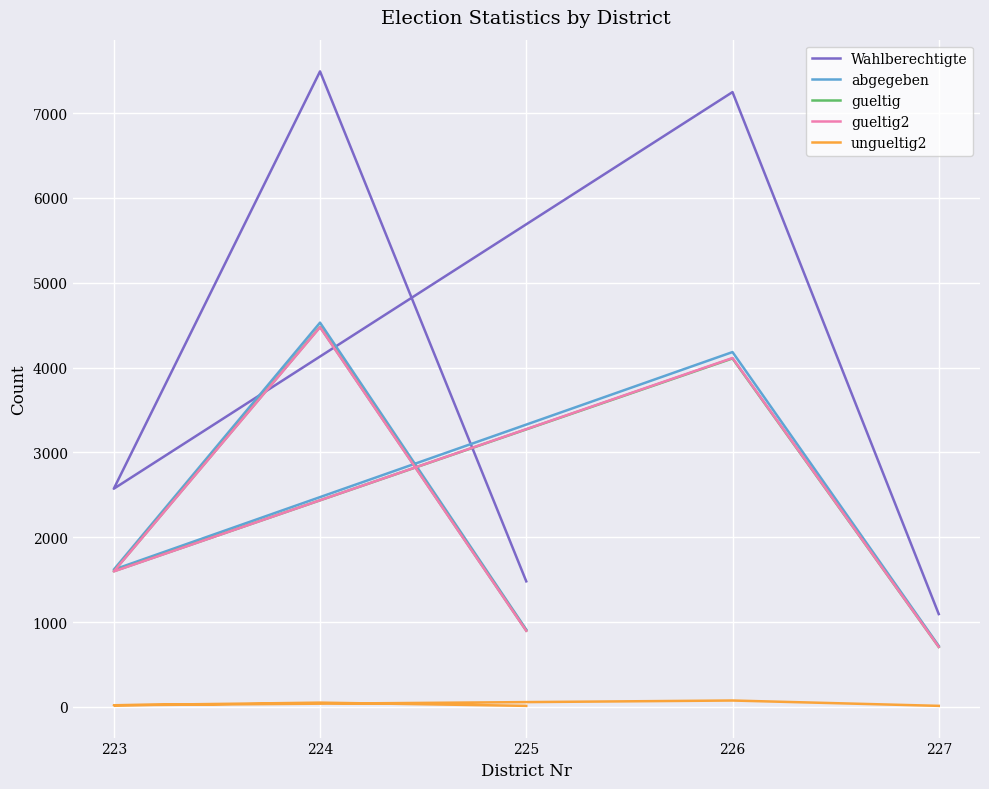

Reading right to left, list all the values displayed in this chart.

Wahlberechtigte: 227=1094	226=7248	223=2572	224=7492	225=1480
abgegeben: 227=719	226=4183	223=1618	224=4530	225=911
gueltig: 227=707	226=4108	223=1599	224=4480	225=899
gueltig2: 227=708	226=4113	223=1597	224=4476	225=897
ungueltig2: 227=12	226=75	223=19	224=50	225=12